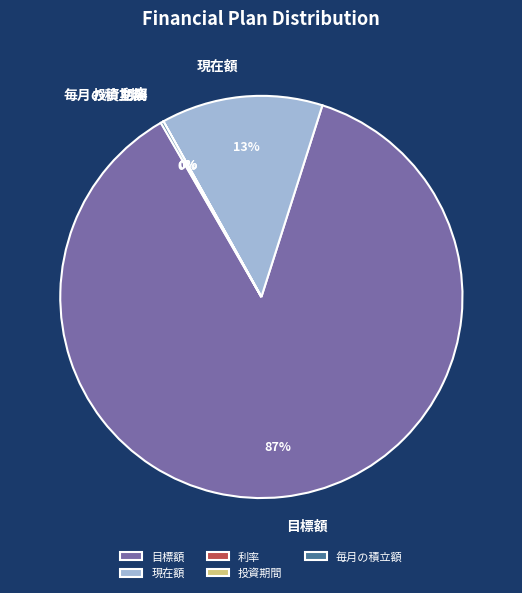

What is the ratio of the value at 目標額 to the value at 現在額?

6.7